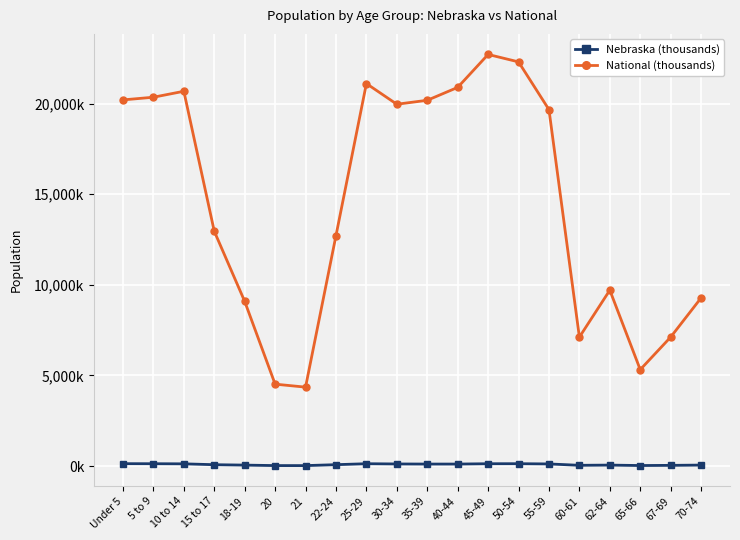

Read the Nebraska (thousands) value at 45-49.

128.5